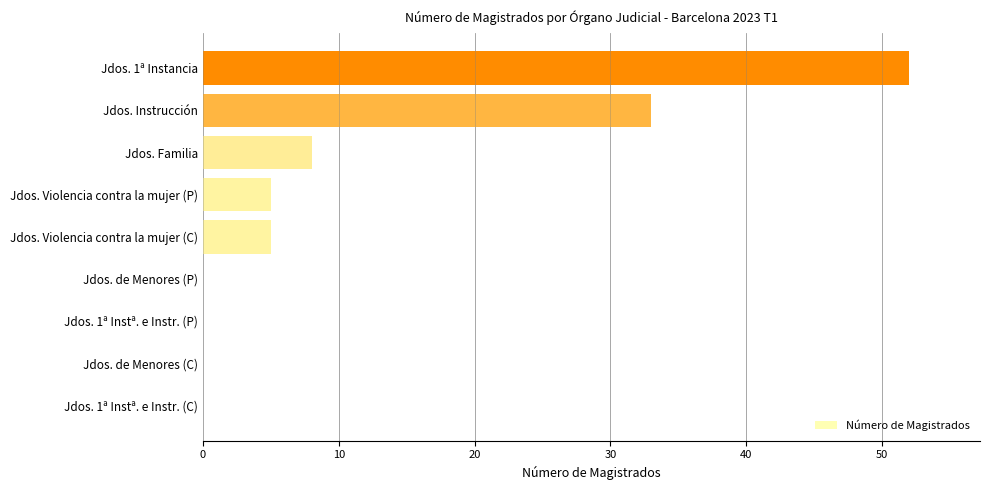

Reading bottom to top, extract all data points from this chart.

Jdos. 1ª Instª. e Instr. (C)=0	Jdos. de Menores (C)=0	Jdos. 1ª Instª. e Instr. (P)=0	Jdos. de Menores (P)=0	Jdos. Violencia contra la mujer (C)=5	Jdos. Violencia contra la mujer (P)=5	Jdos. Familia=8	Jdos. Instrucción=33	Jdos. 1ª Instancia=52